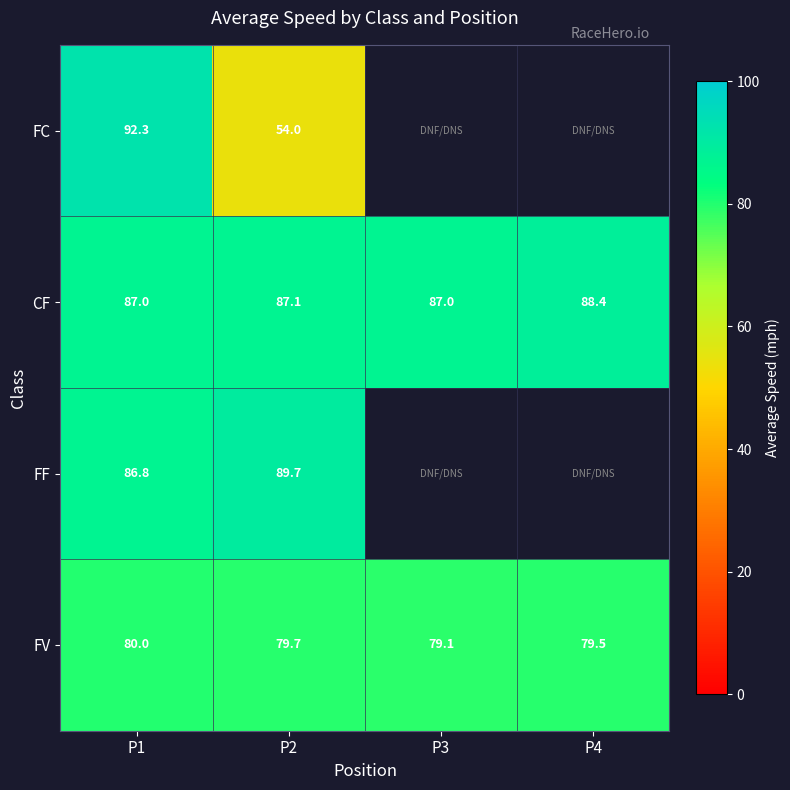

At how many categories does at least one series exceed 75?

4